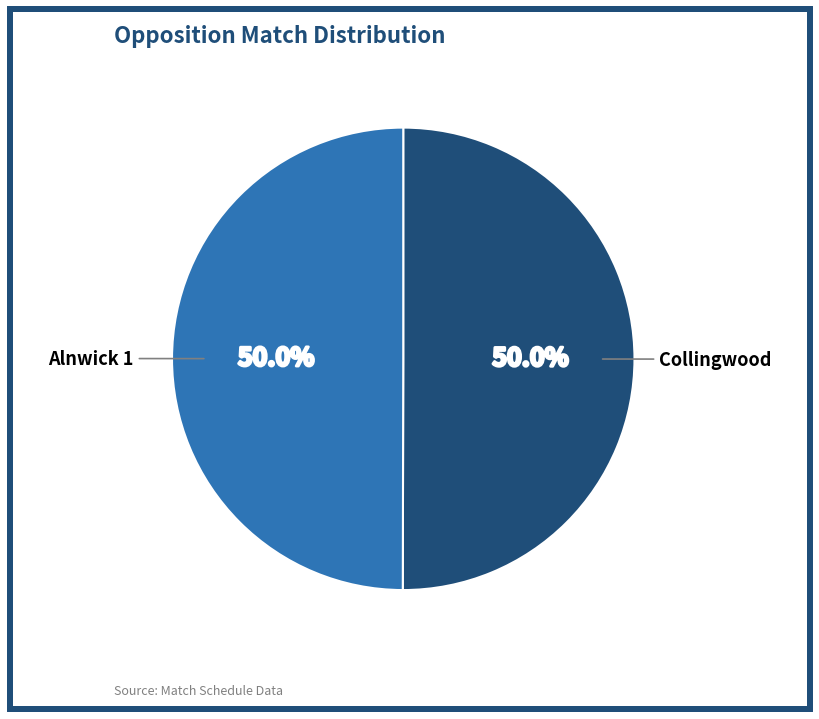

To the nearest percent, what is the combined percentage of Alnwick 1 and Collingwood?

100%